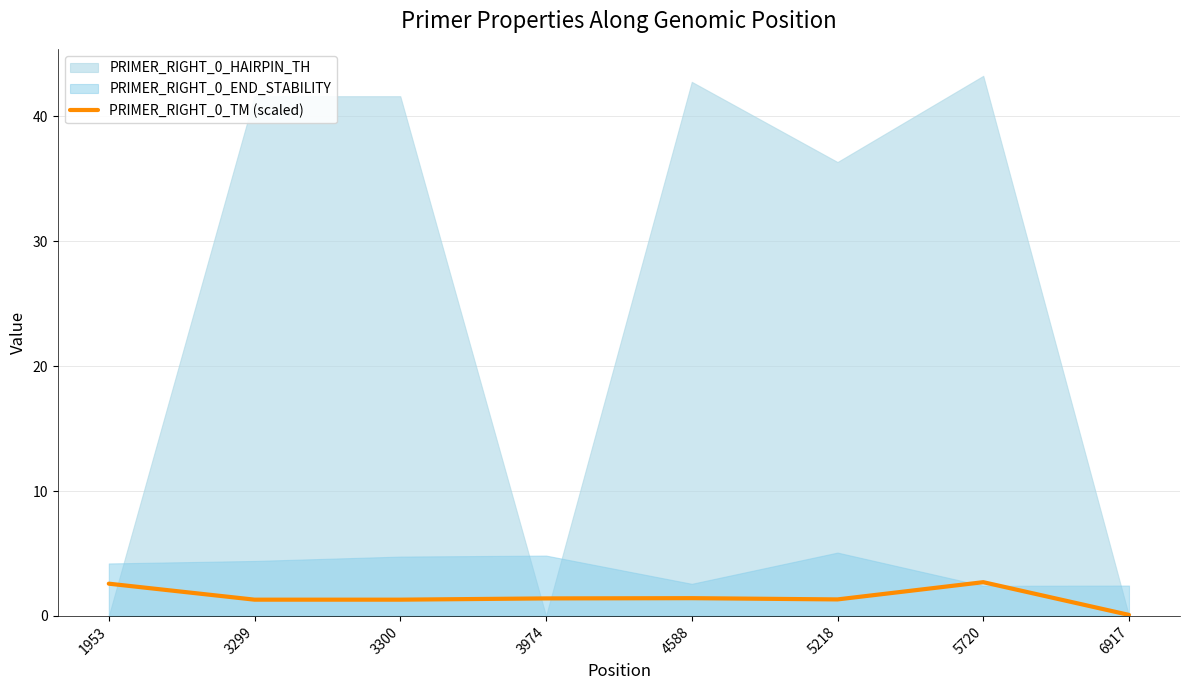

Is it true that PRIMER_RIGHT_0_TM (scaled) equals 1.4 at 3974?

True